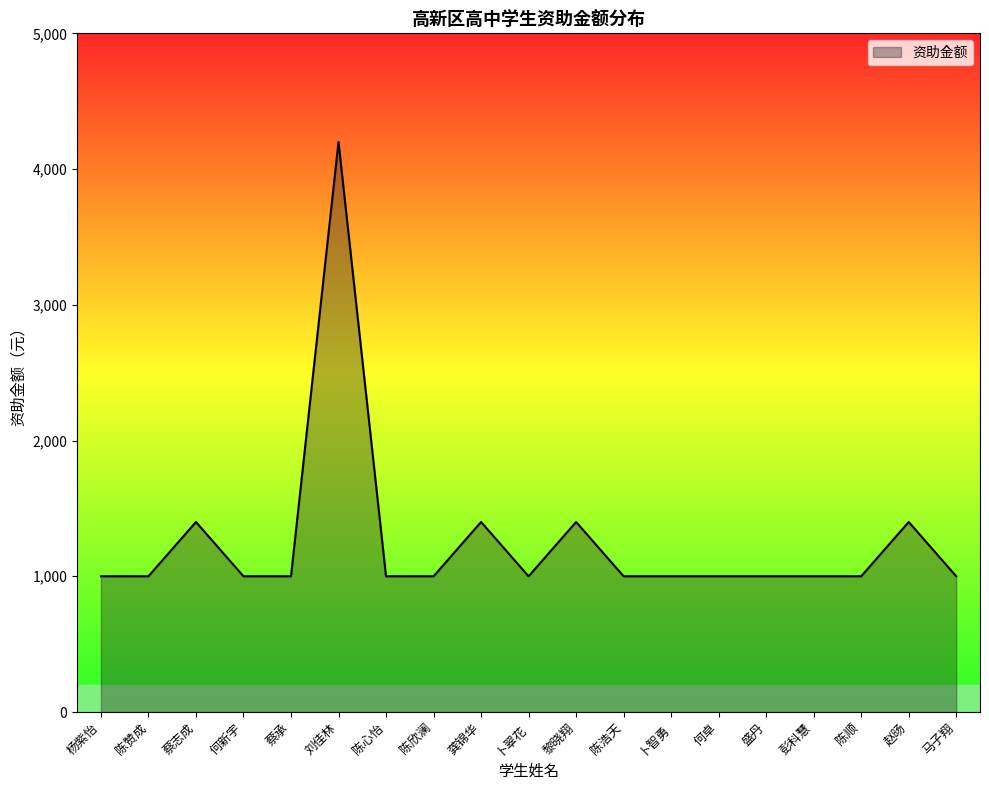

Reading right to left, list all the values displayed in this chart.

1000	1400	1000	1000	1000	1000	1000	1000	1400	1000	1400	1000	1000	4200	1000	1000	1400	1000	1000